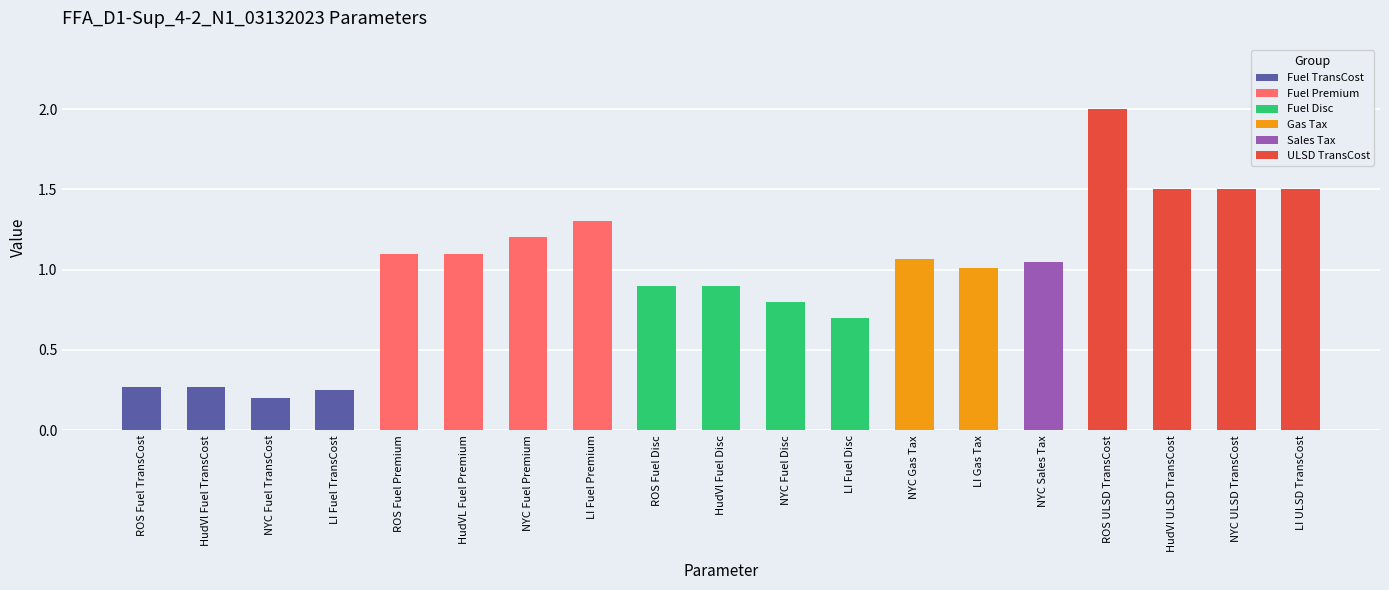

Does the chart contain any negative values?

No